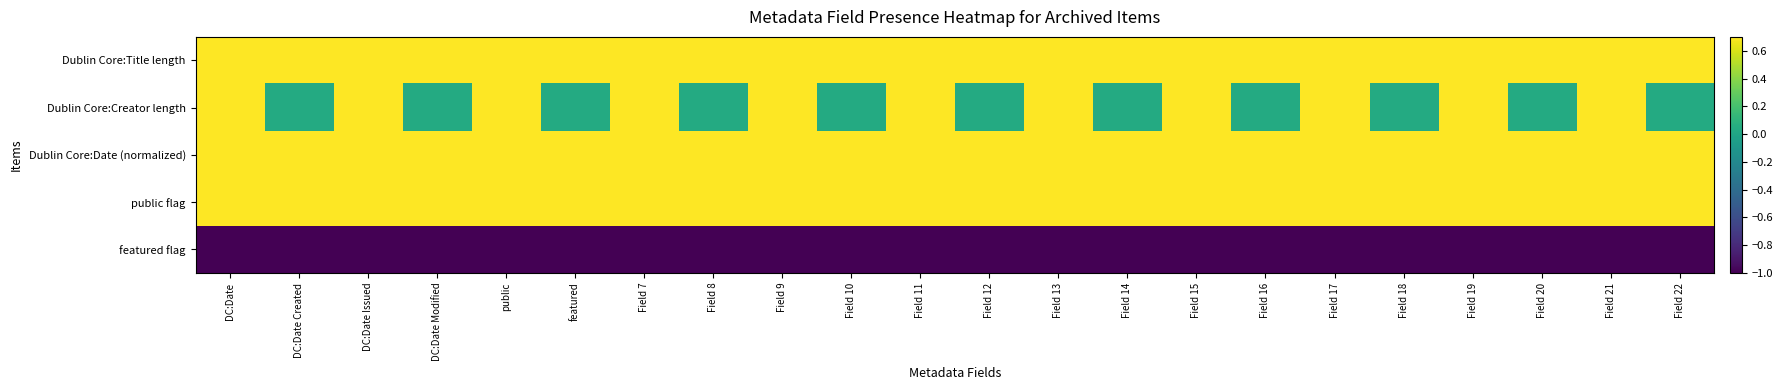

Reading left to right, transcribe all the data shown in this chart.

Dublin Core:Title length: DC:Date=0.7	DC:Date Created=0.8	DC:Date Issued=0.7	DC:Date Modified=0.8	public=0.7	featured=0.8	Field 7=0.7	Field 8=0.8	Field 9=0.7	Field 10=0.8	Field 11=0.7	Field 12=0.8	Field 13=0.7	Field 14=0.8	Field 15=0.7	Field 16=0.8	Field 17=0.7	Field 18=0.8	Field 19=0.7	Field 20=0.8	Field 21=0.7	Field 22=0.8
Dublin Core:Creator length: DC:Date=0.8	DC:Date Created=0.0	DC:Date Issued=0.8	DC:Date Modified=0.0	public=0.8	featured=0.0	Field 7=0.8	Field 8=0.0	Field 9=0.8	Field 10=0.0	Field 11=0.8	Field 12=0.0	Field 13=0.8	Field 14=0.0	Field 15=0.8	Field 16=0.0	Field 17=0.8	Field 18=0.0	Field 19=0.8	Field 20=0.0	Field 21=0.8	Field 22=0.0
Dublin Core:Date (normalized): DC:Date=1.0	DC:Date Created=1.0	DC:Date Issued=1.0	DC:Date Modified=1.0	public=1.0	featured=1.0	Field 7=1.0	Field 8=1.0	Field 9=1.0	Field 10=1.0	Field 11=1.0	Field 12=1.0	Field 13=1.0	Field 14=1.0	Field 15=1.0	Field 16=1.0	Field 17=1.0	Field 18=1.0	Field 19=1.0	Field 20=1.0	Field 21=1.0	Field 22=1.0
public flag: DC:Date=1.0	DC:Date Created=1.0	DC:Date Issued=1.0	DC:Date Modified=1.0	public=1.0	featured=1.0	Field 7=1.0	Field 8=1.0	Field 9=1.0	Field 10=1.0	Field 11=1.0	Field 12=1.0	Field 13=1.0	Field 14=1.0	Field 15=1.0	Field 16=1.0	Field 17=1.0	Field 18=1.0	Field 19=1.0	Field 20=1.0	Field 21=1.0	Field 22=1.0
featured flag: DC:Date=-1.0	DC:Date Created=-1.0	DC:Date Issued=-1.0	DC:Date Modified=-1.0	public=-1.0	featured=-1.0	Field 7=-1.0	Field 8=-1.0	Field 9=-1.0	Field 10=-1.0	Field 11=-1.0	Field 12=-1.0	Field 13=-1.0	Field 14=-1.0	Field 15=-1.0	Field 16=-1.0	Field 17=-1.0	Field 18=-1.0	Field 19=-1.0	Field 20=-1.0	Field 21=-1.0	Field 22=-1.0